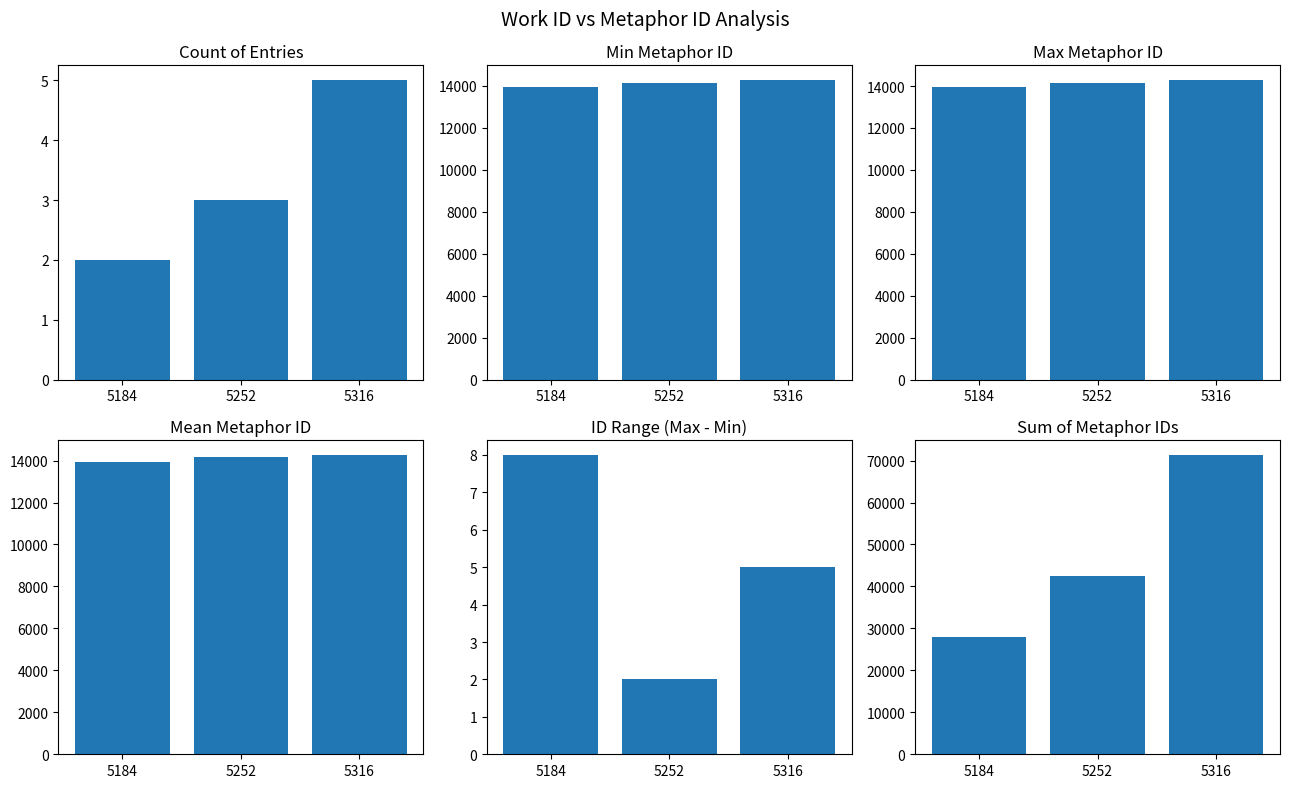

What is the sum of the Sum of IDs values at 5252 and 5316?

113803.0